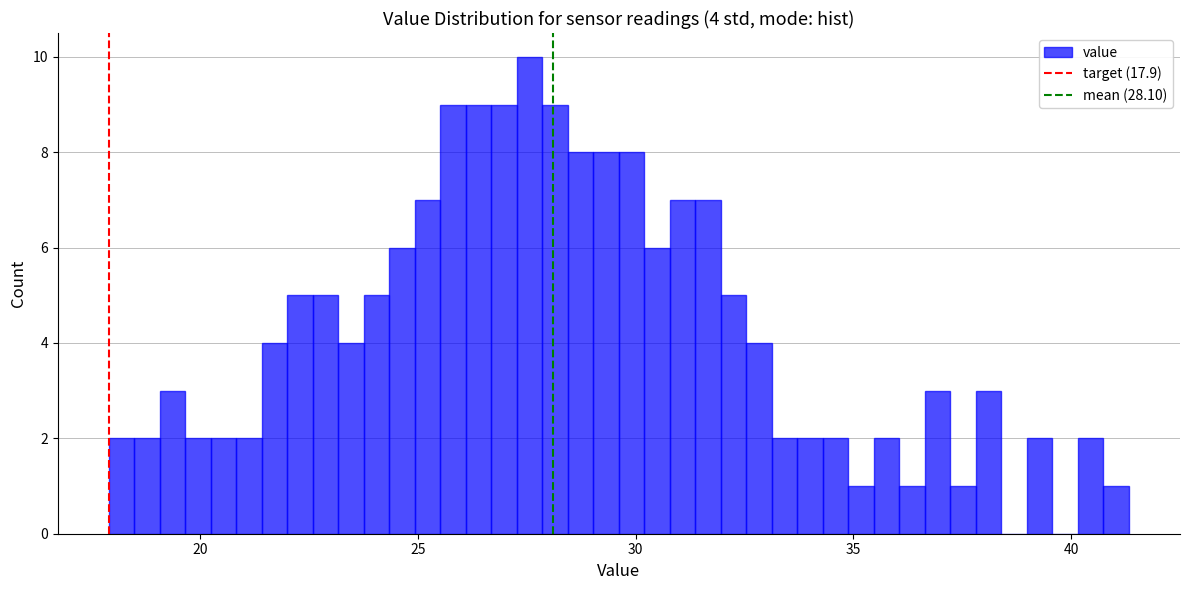

Read against the x-axis, roughly where is the centre of the tallest bar?

27.5